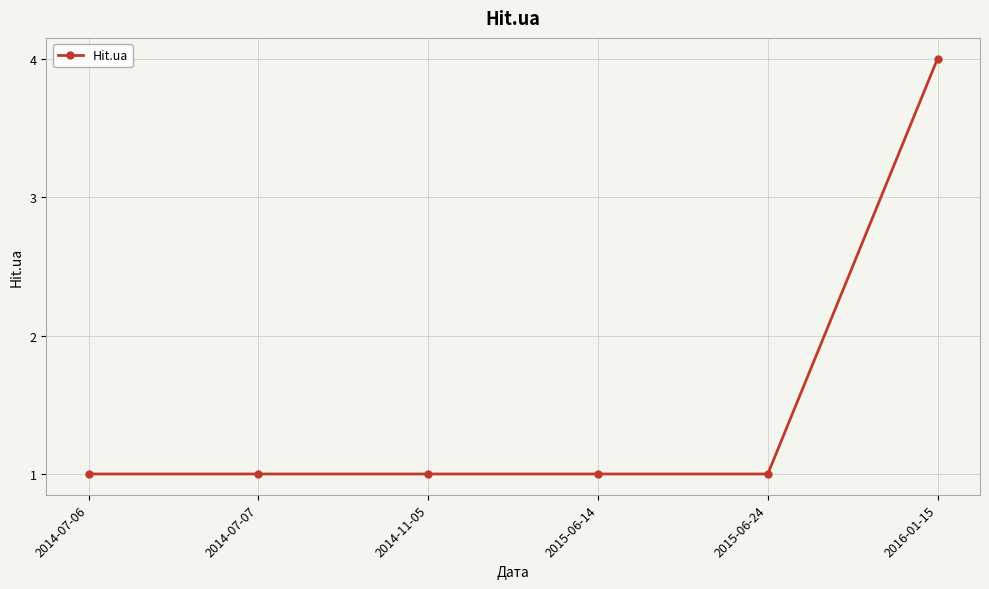

At which category does the chart reach its peak across all series?

2016-01-15